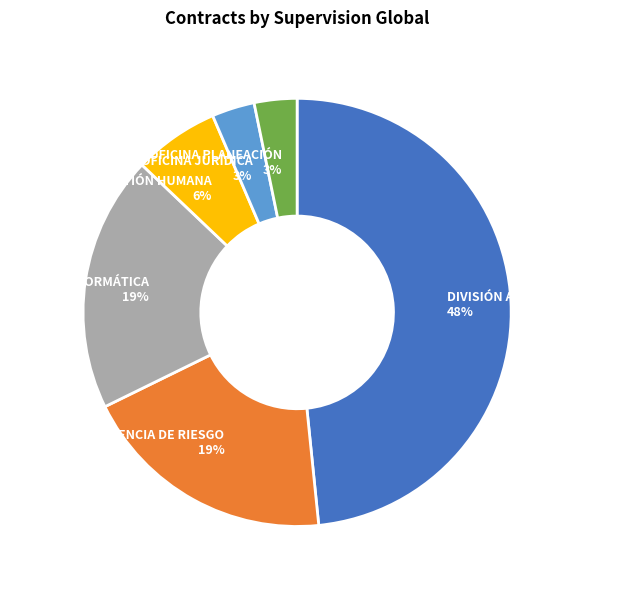

What percentage is the OFICINA PLANEACIÓN slice, to the nearest percent?

3%